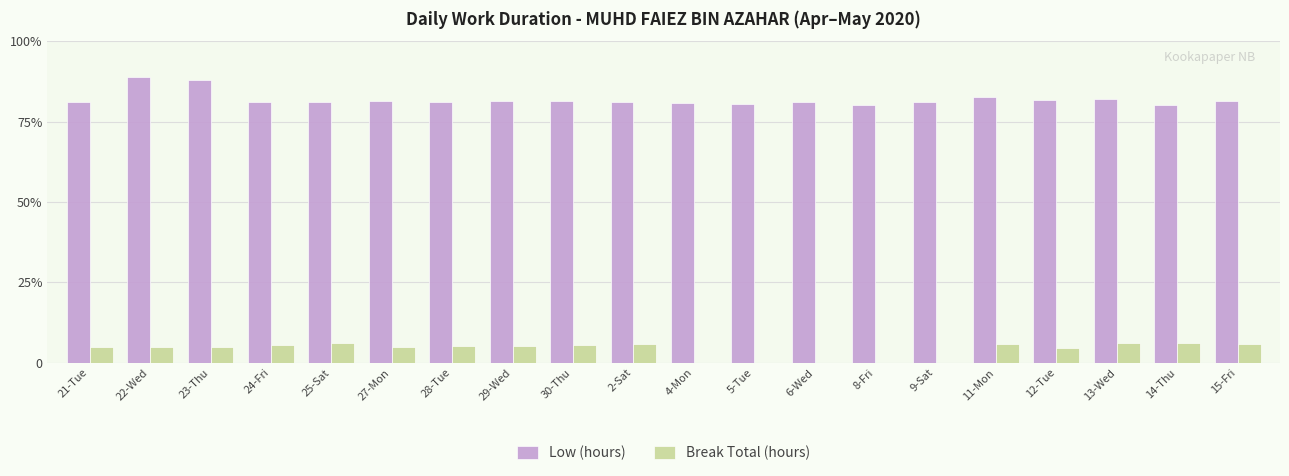

What is the total value across all series at 8-Fri?

11.2